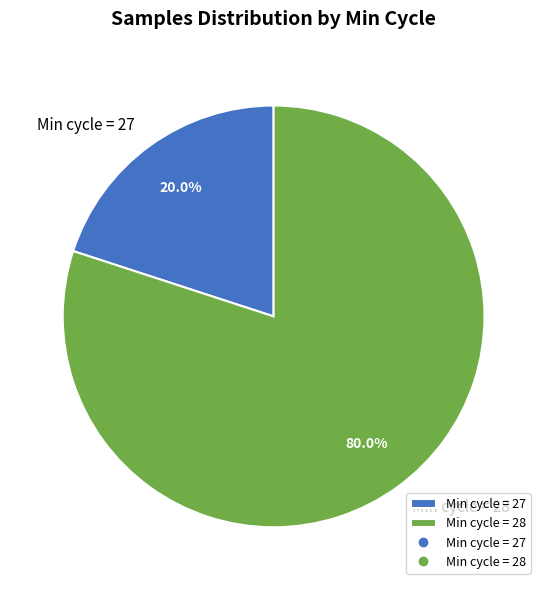

Which slice is the smallest?

Min cycle = 27